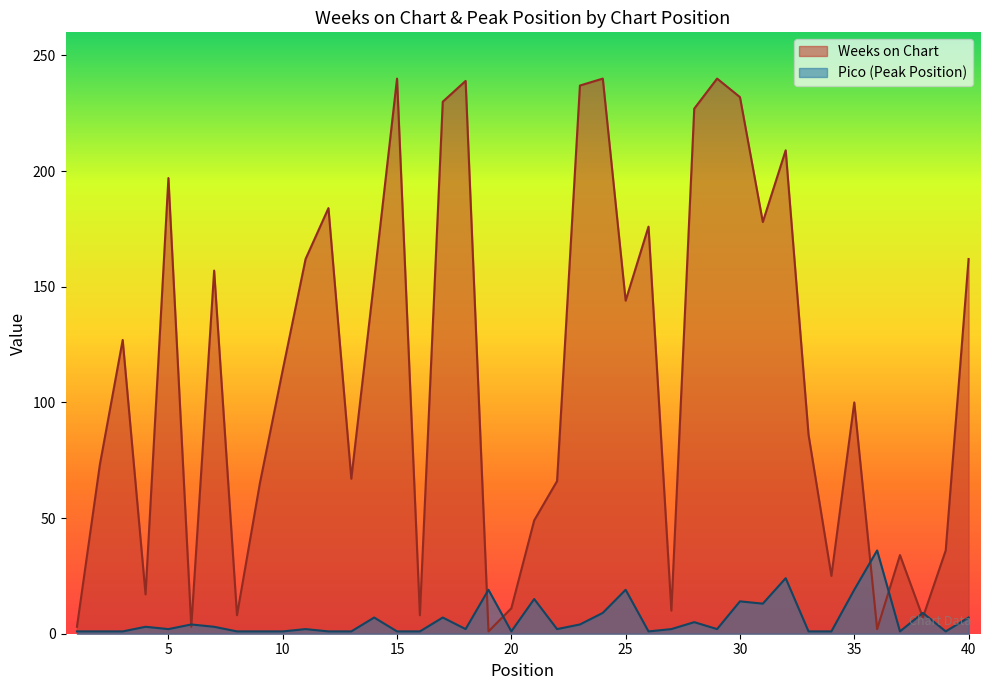

After their last crossing, which series has the higher values: Pico or Weeks on Chart?

Weeks on Chart